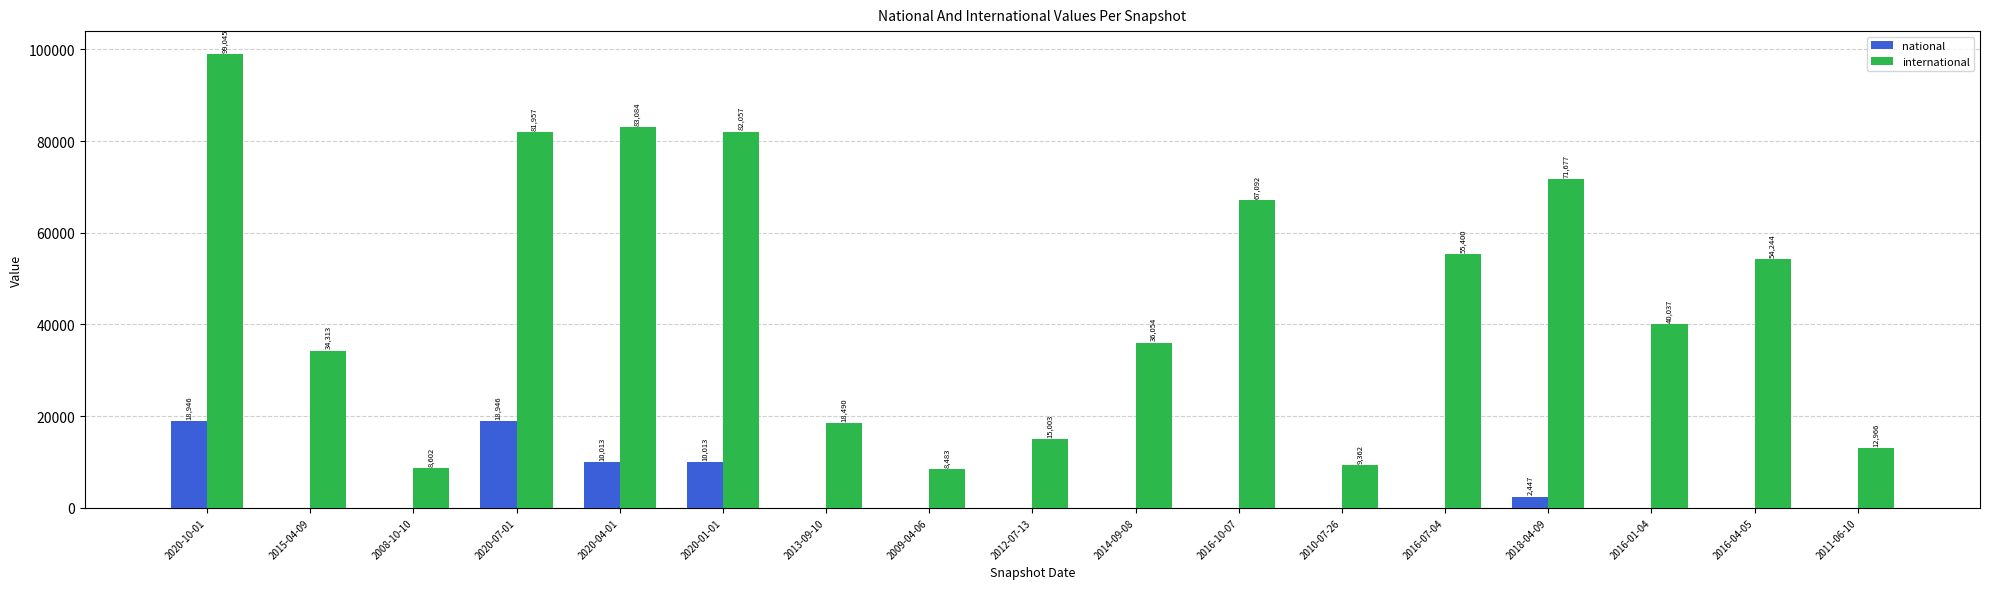

At which category is the sum across all series the highest?

2020-10-01